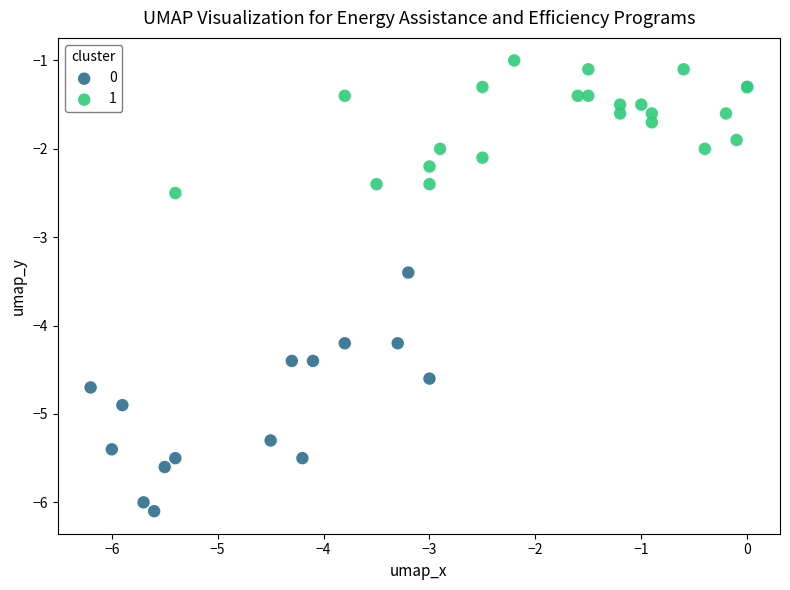

Which series has the largest Y range (max minus min)?

0